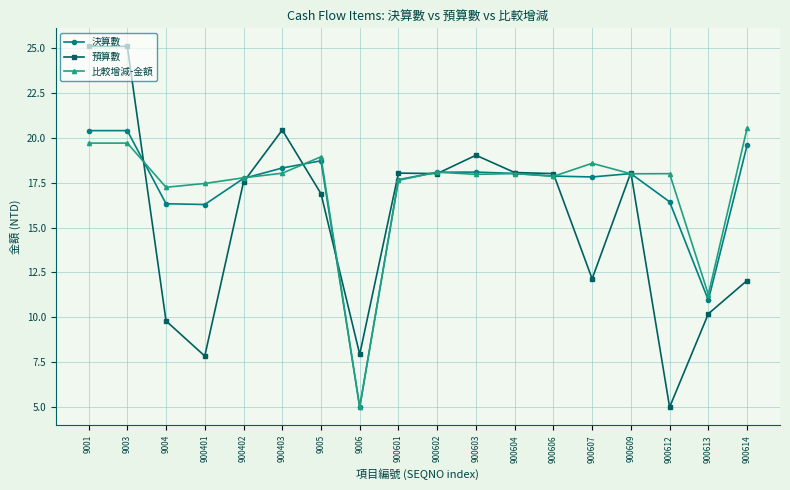

Where does the 預算數 series first go above 18?

9001